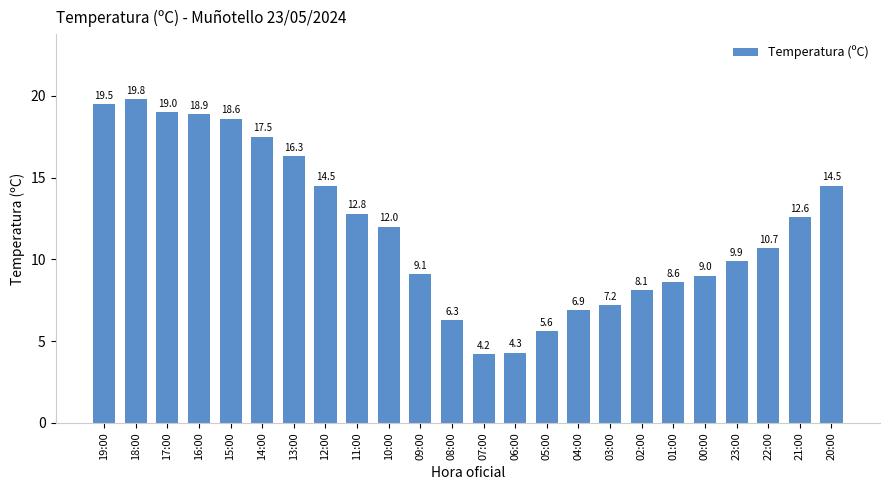

Reading left to right, extract all data points from this chart.

19:00=19.5	18:00=19.8	17:00=19.0	16:00=18.9	15:00=18.6	14:00=17.5	13:00=16.3	12:00=14.5	11:00=12.8	10:00=12.0	09:00=9.1	08:00=6.3	07:00=4.2	06:00=4.3	05:00=5.6	04:00=6.9	03:00=7.2	02:00=8.1	01:00=8.6	00:00=9.0	23:00=9.9	22:00=10.7	21:00=12.6	20:00=14.5